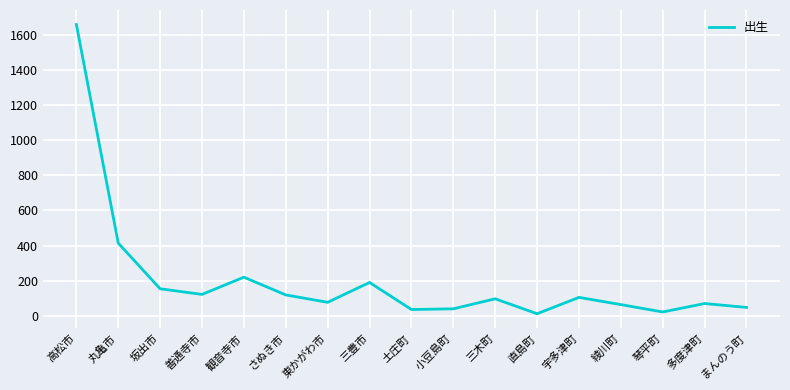

Between 丸亀市 and 善通寺市, which is larger?

丸亀市